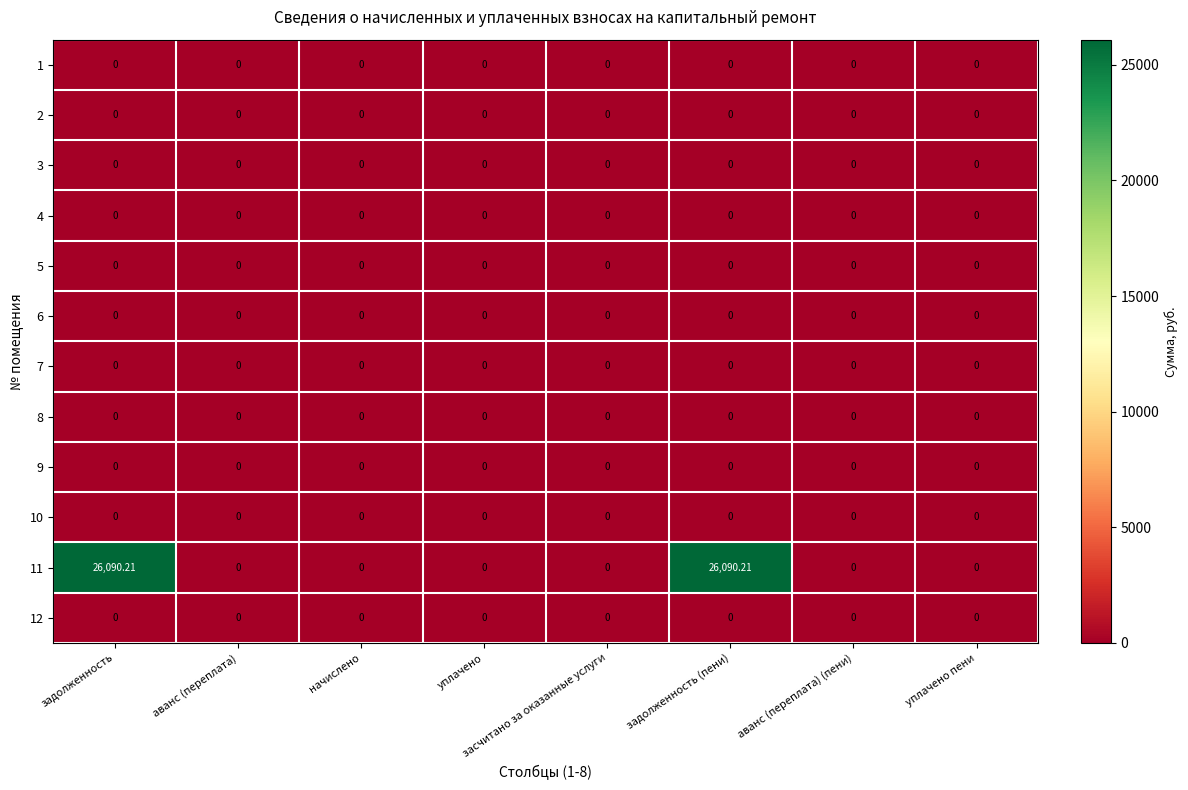

Which series changed the most between задолженность (пени) and уплачено пени?

11